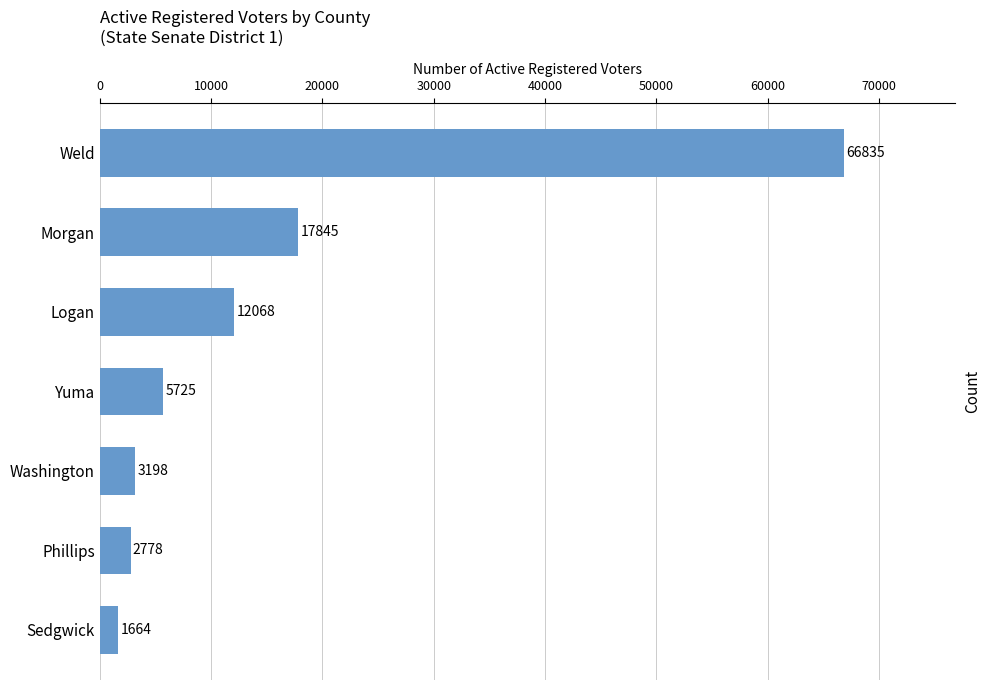

What is the difference between the maximum and second lowest values?

64057